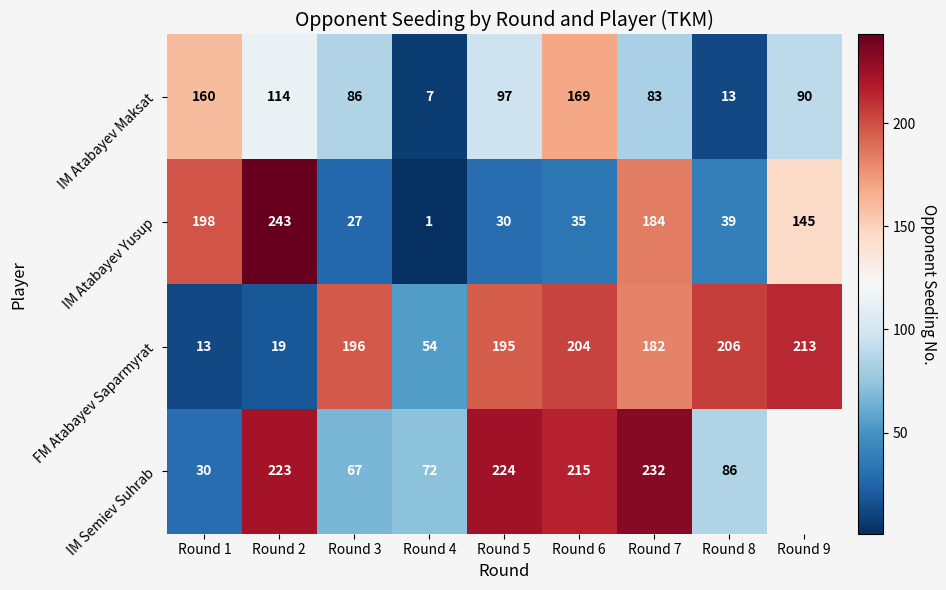

What is the greatest value displayed?

243.0